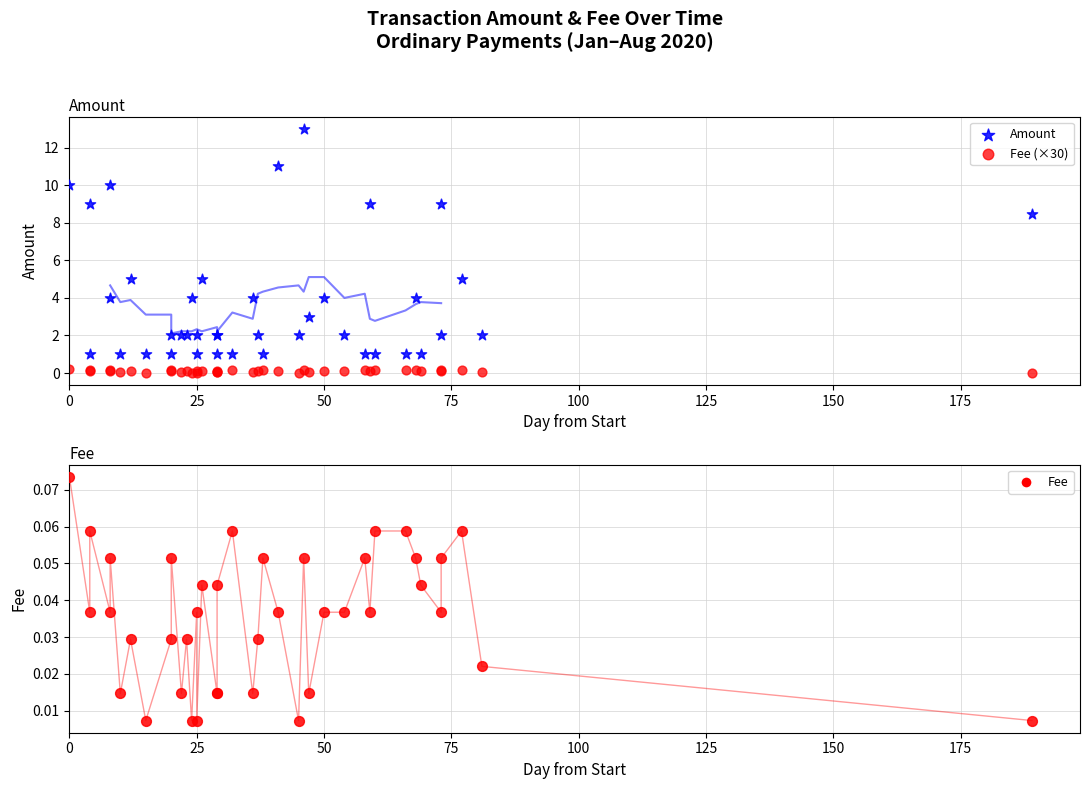

Which series reaches the minimum Y coordinate?

Fee